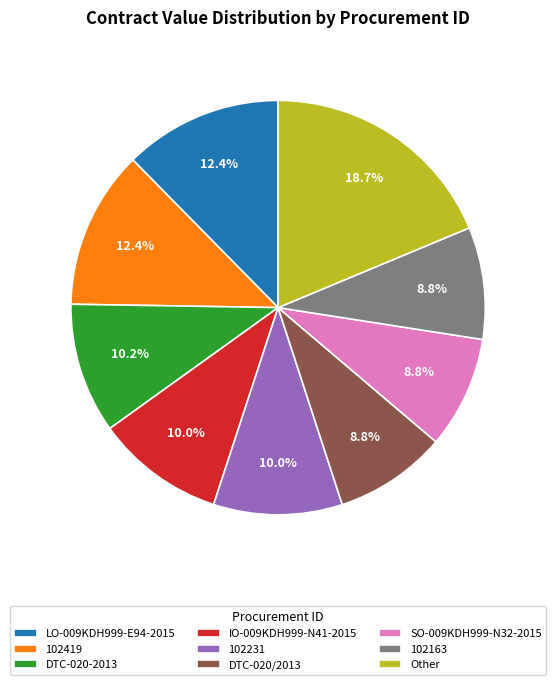

Is it true that 102231 is 23% of the pie?

False